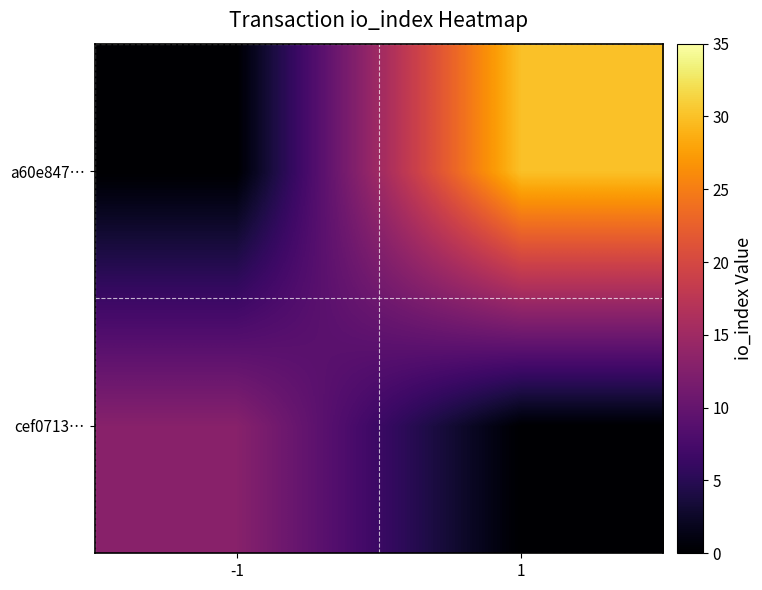

How many categories are shown in the chart?

2